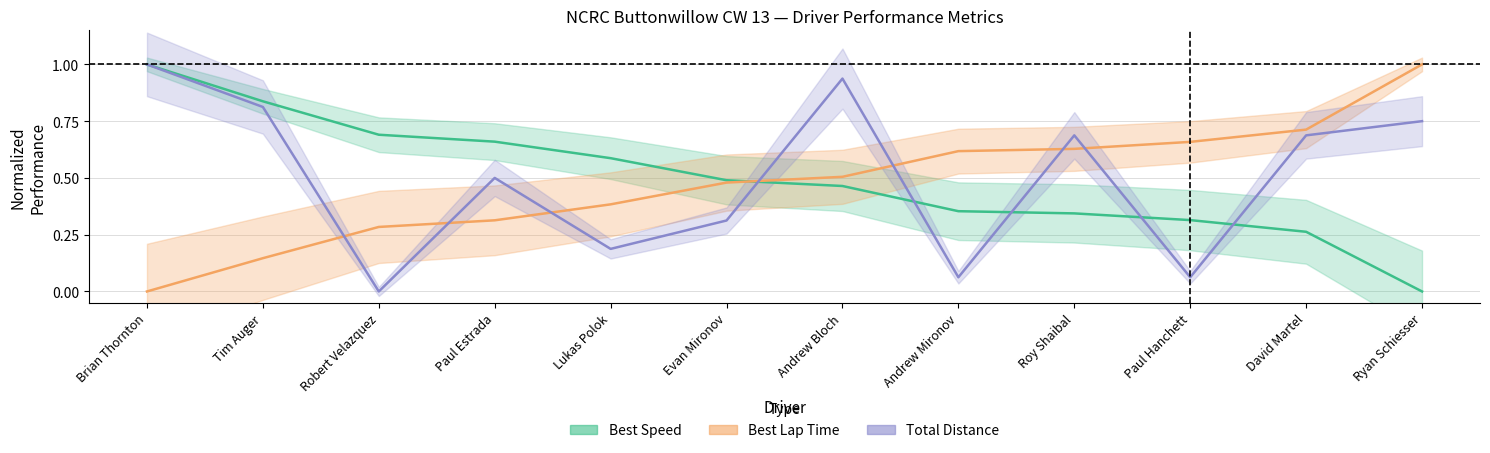

What position from the right is Paul Hanchett?

3